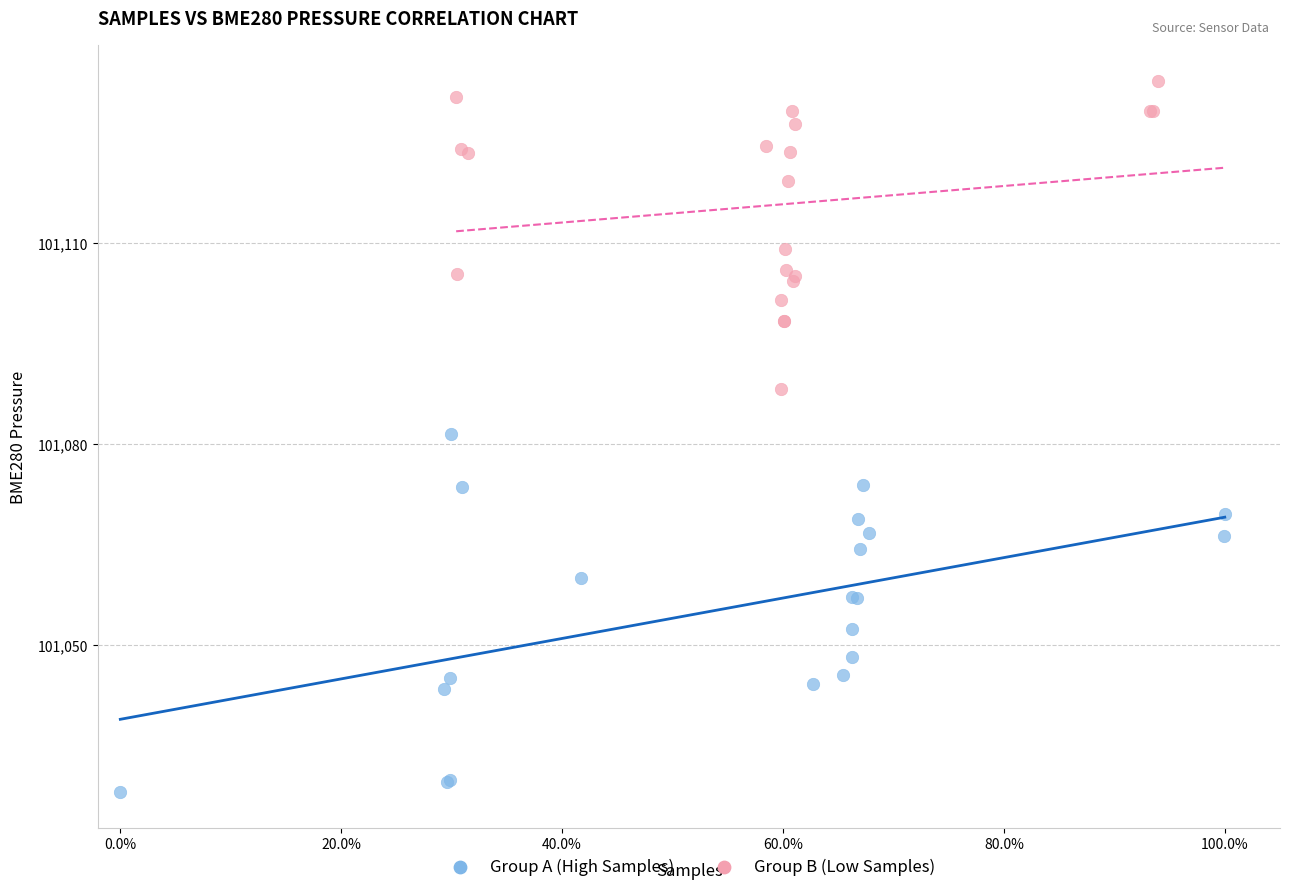

Which series reaches the maximum Y coordinate?

Group B (Low Samples)